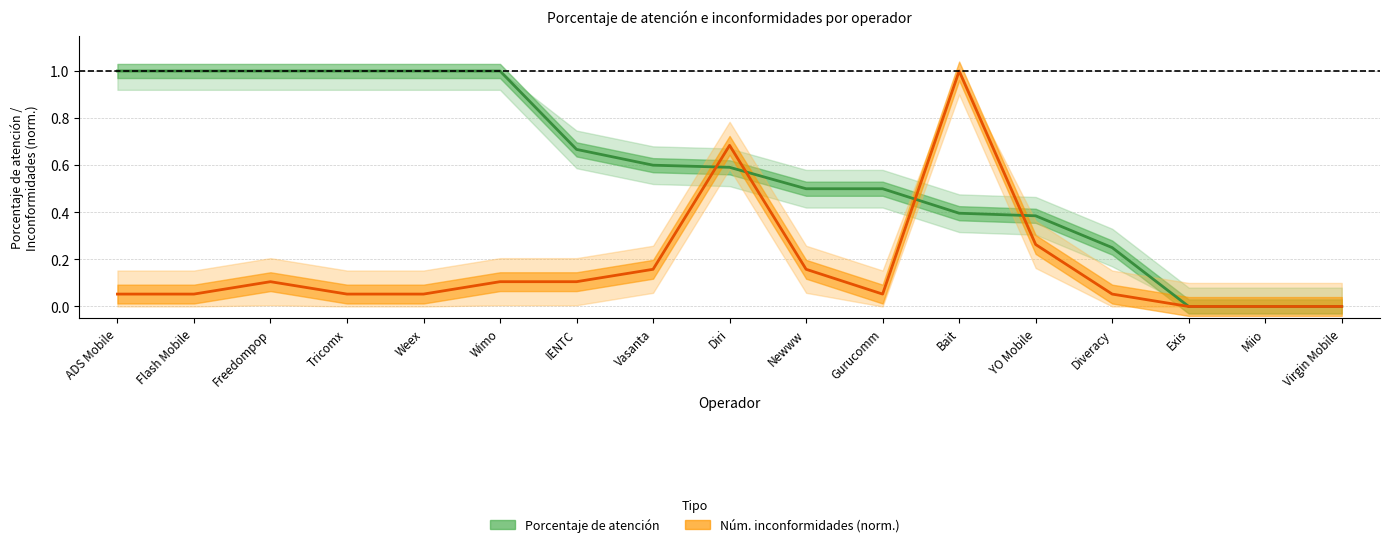

Which series has the largest range (max minus min)?

Porcentaje de atención